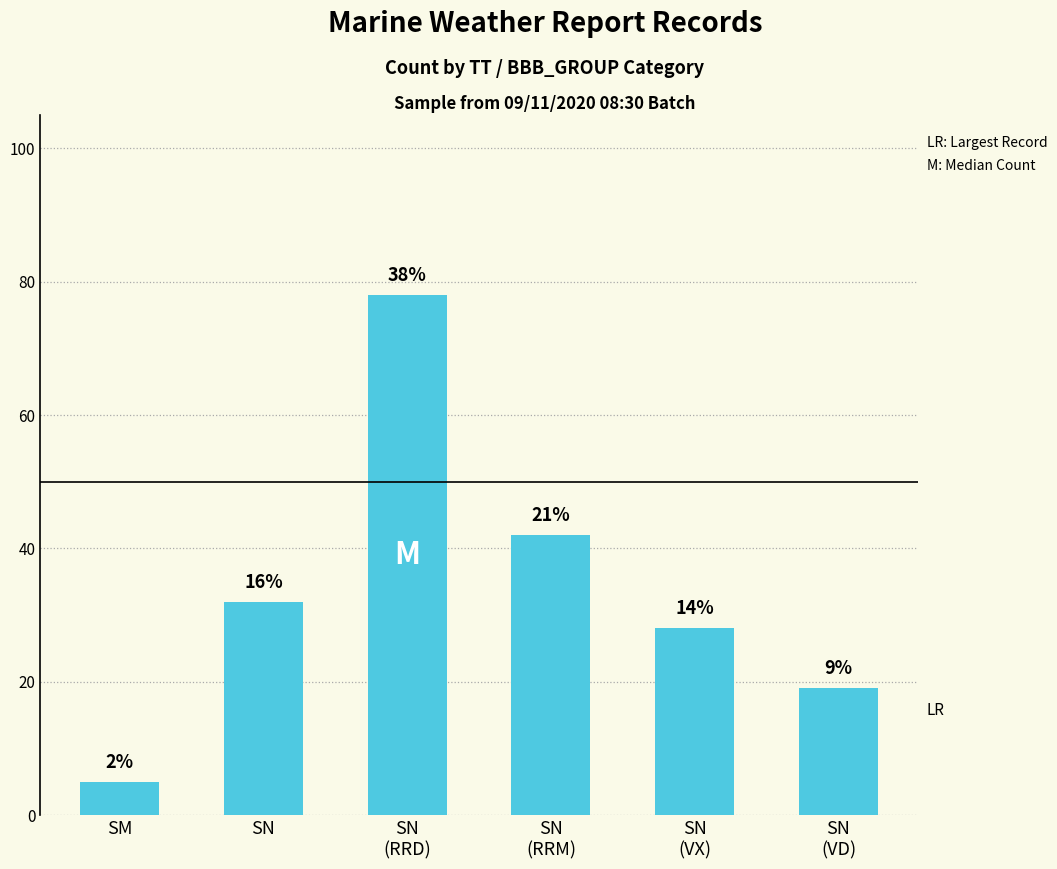

What is the value of the 4th bar from the left?

42